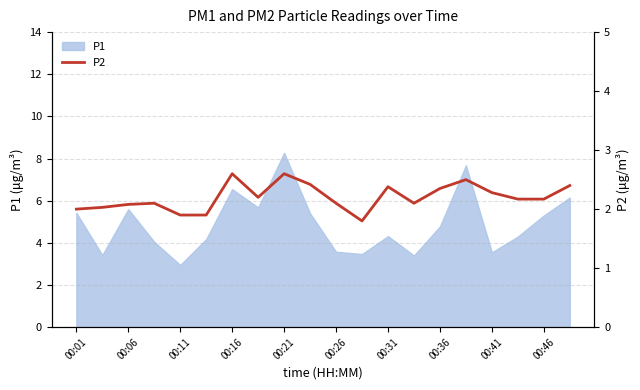

Is it true that P1 equals 3.6 at 00:26?

True